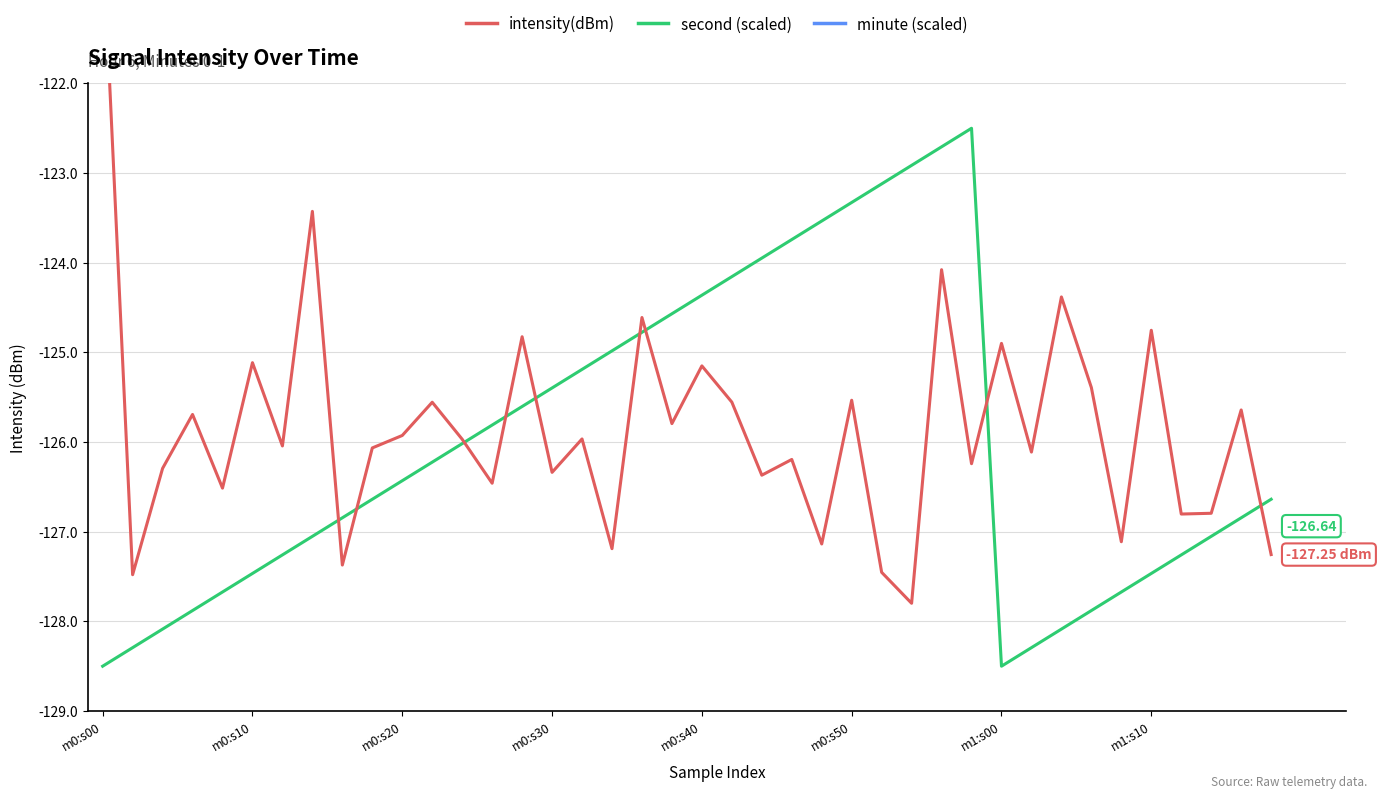

What value does the minute (scaled) series have at m0:s10?

-254.5